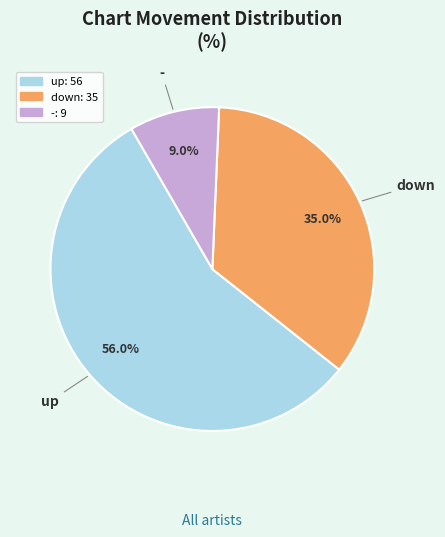

How much of the chart is everything except -?

91.0%